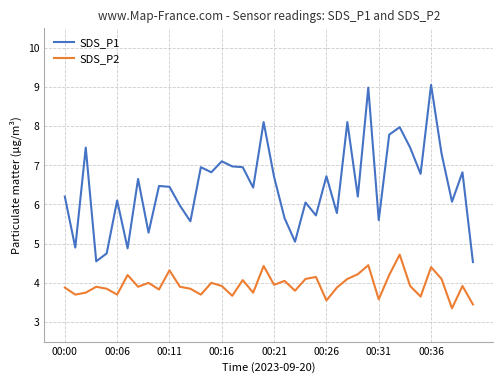

List the series in order of their peak value, highest first.

SDS_P1, SDS_P2